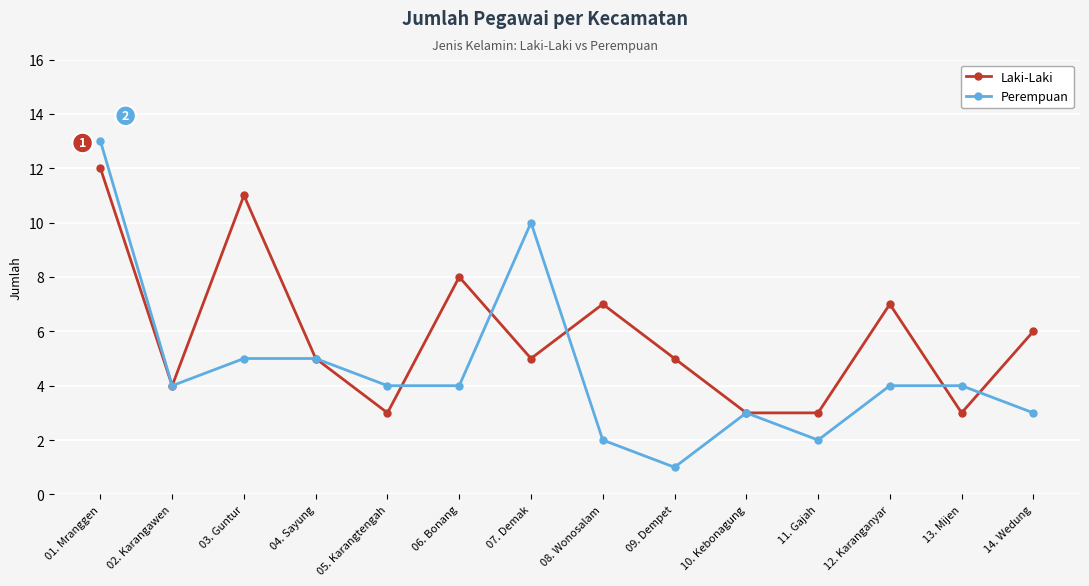

Is the value of Laki-Laki at 07. Demak greater than the value of Perempuan at 07. Demak?

No